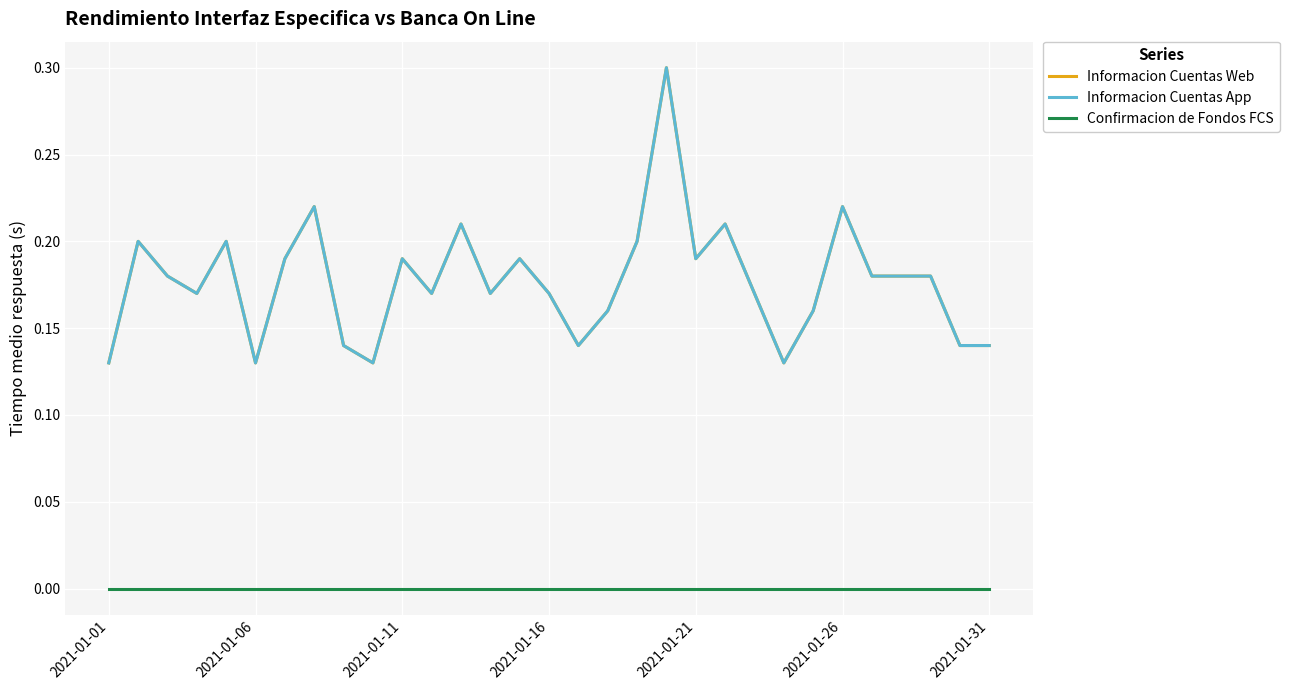

In Informacion Cuentas Web, how many points are higher than both neighbors (excluding endpoints)?

9